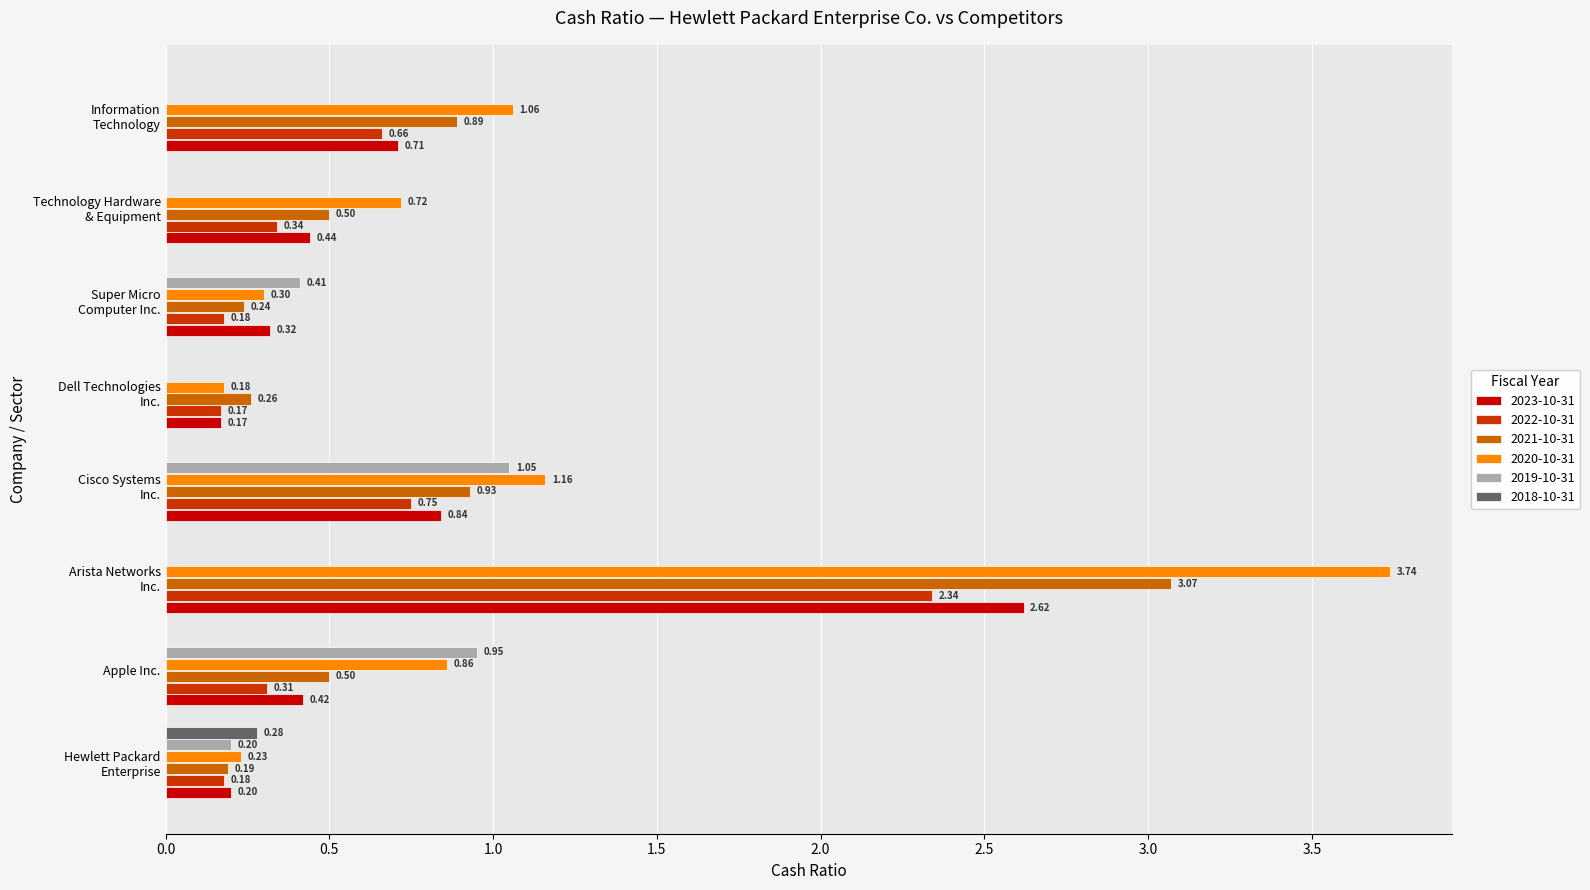

Which series has the largest total across all categories?

2020-10-31